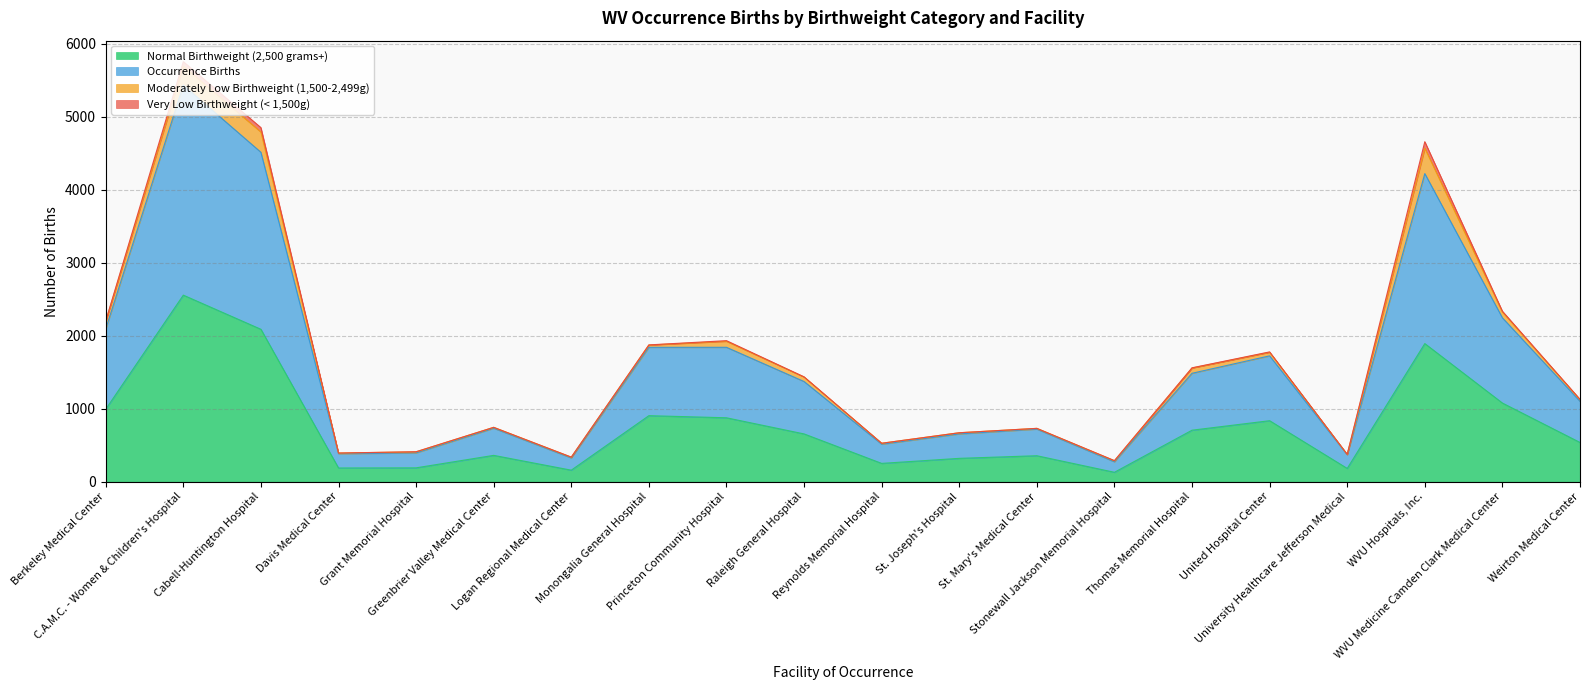

True or false: Normal Birthweight (2,500 grams+) and Occurrence Births intersect in this chart.

False